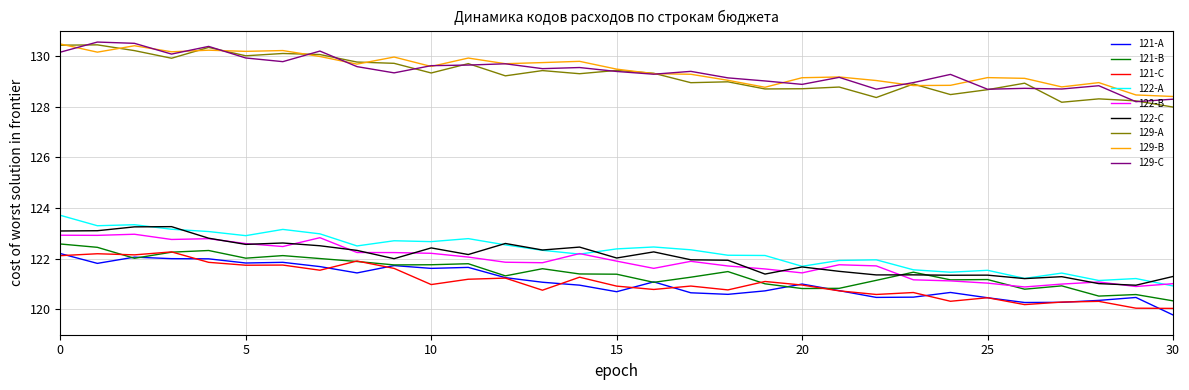

Does the chart have visible grid lines?

Yes